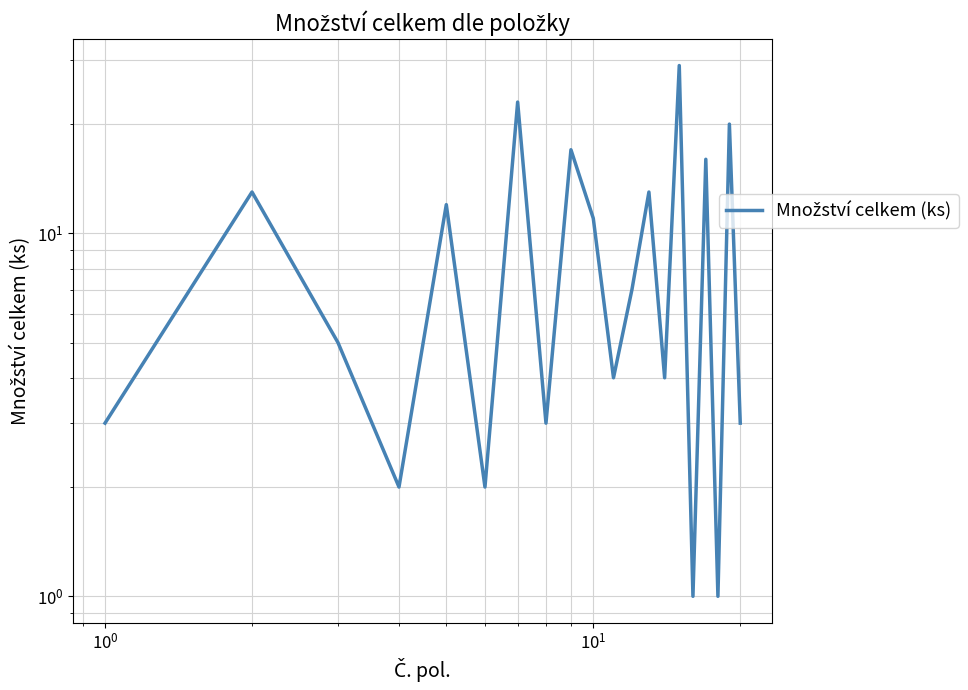

How many lines are shown in the chart?

1